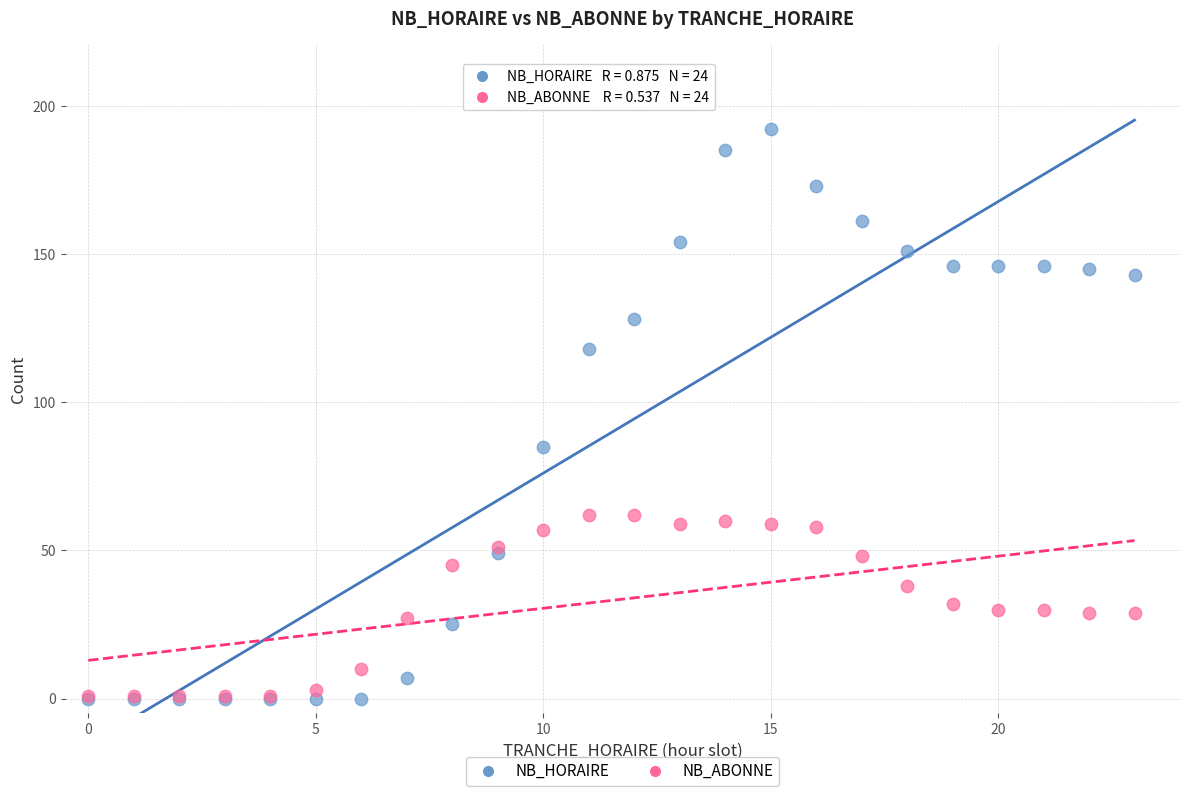

What are all the series names shown in the legend?

NB_HORAIRE, NB_ABONNE